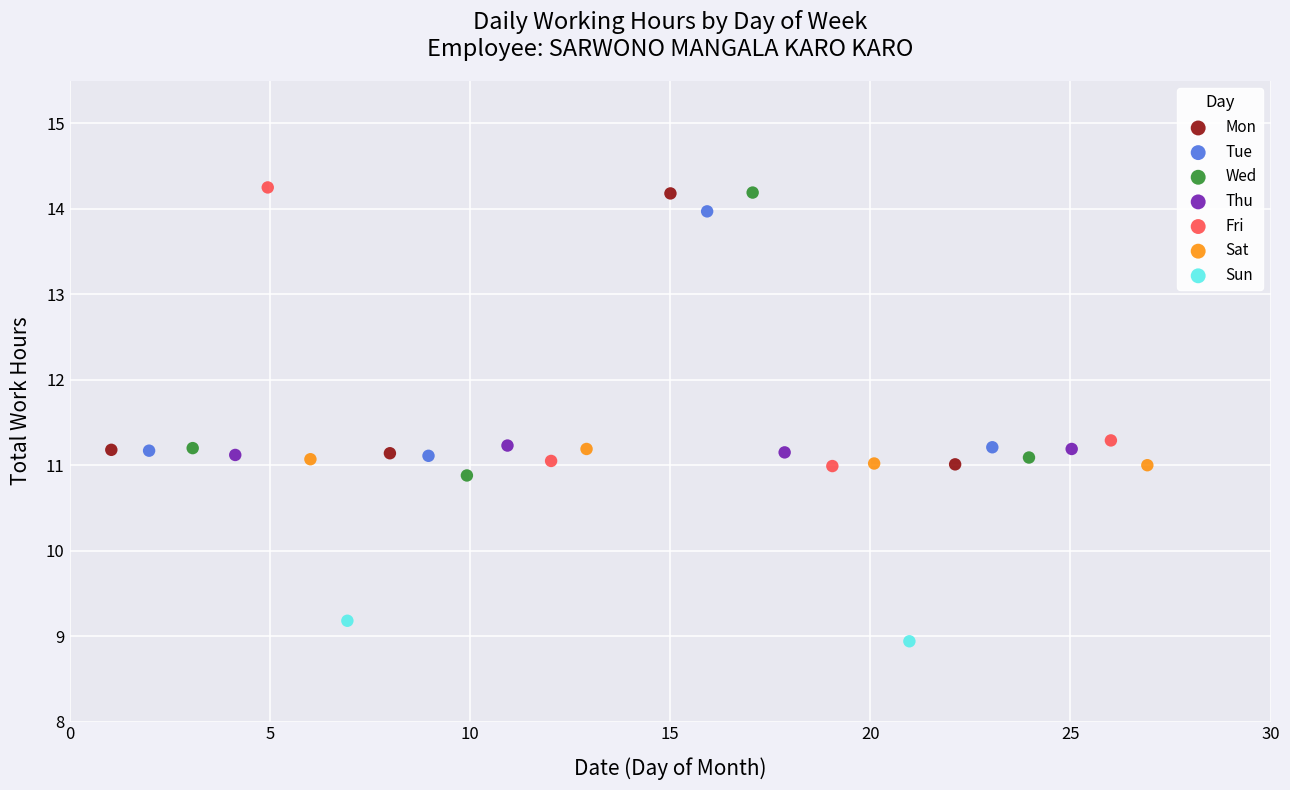

Which series reaches the maximum Y coordinate?

Fri